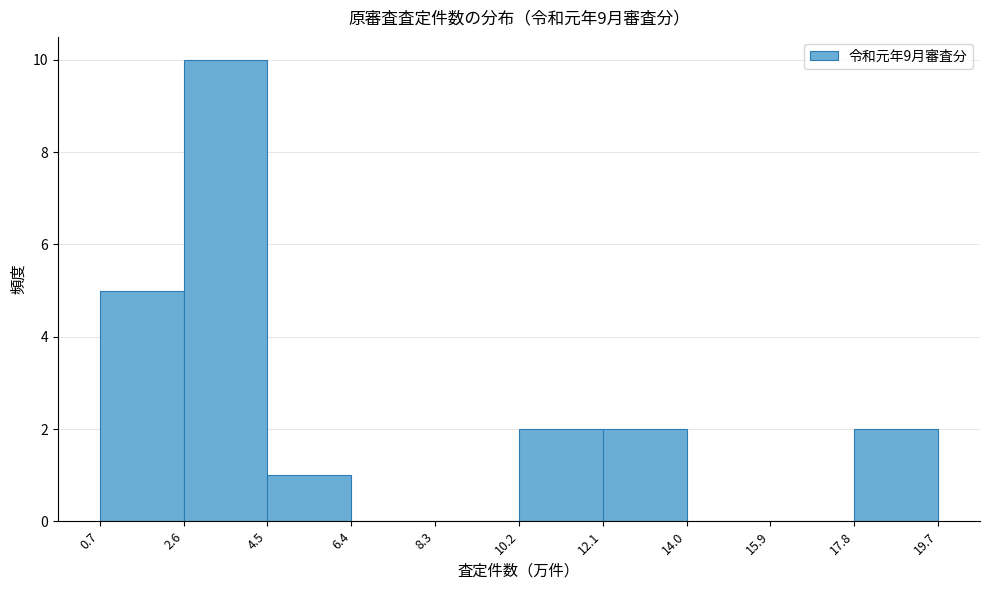

Reading left to right, list every bar in this chart as the range it spans on the x-axis followed by its height. The values are not printed on the chart, so give them approximately, as read against the axis.

0.7 to 2.6: 5
2.6 to 4.5: 10
4.5 to 6.4: 1
6.4 to 8.3: 0
8.3 to 10.2: 0
10.2 to 12.1: 2
12.1 to 14.0: 2
14.0 to 15.9: 0
15.9 to 17.8: 0
17.8 to 19.7: 2